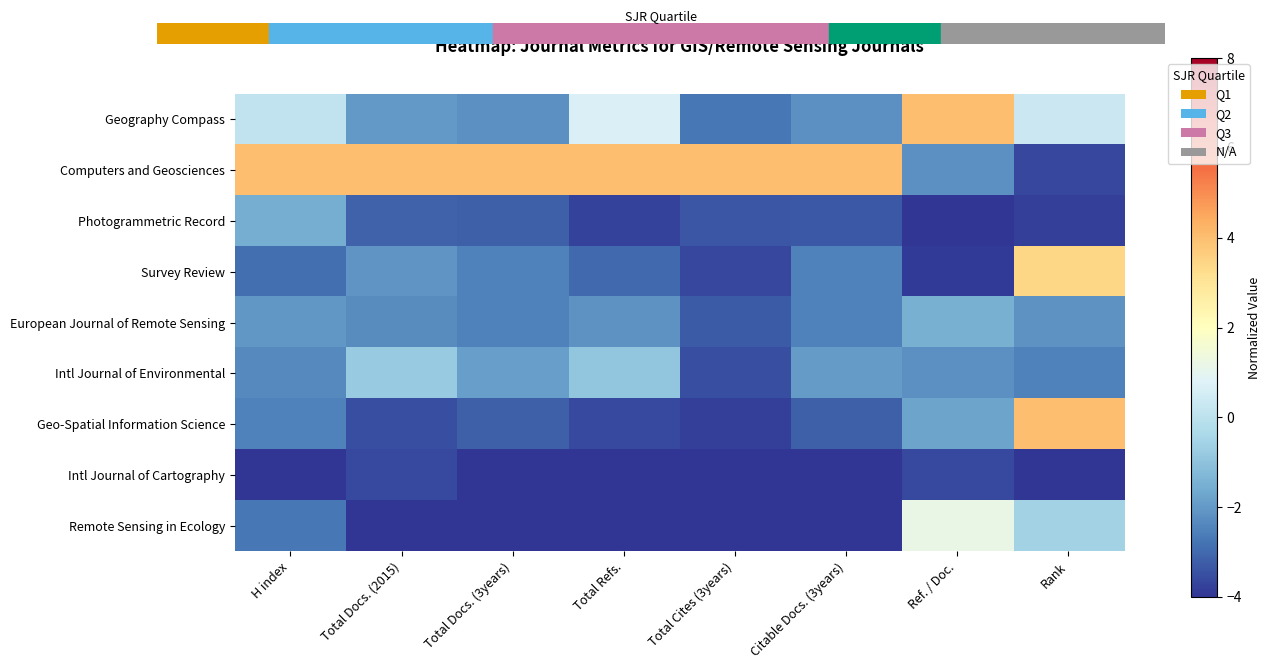

Count the number of data series in this chart.

9